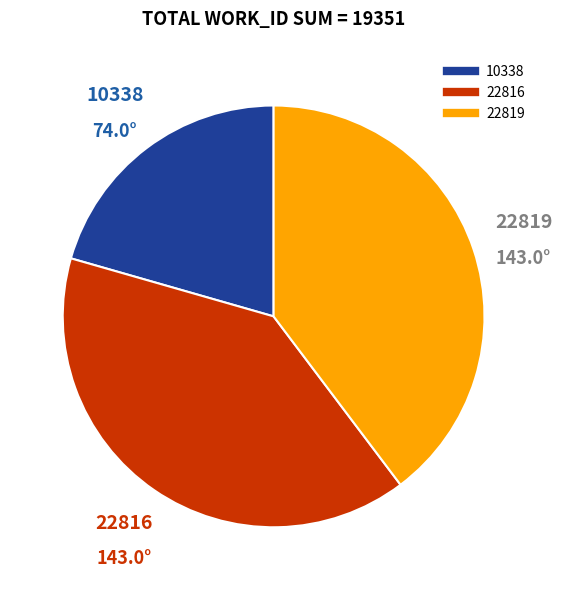

Do 22819 and 22816 together represent more than half of the pie?

Yes